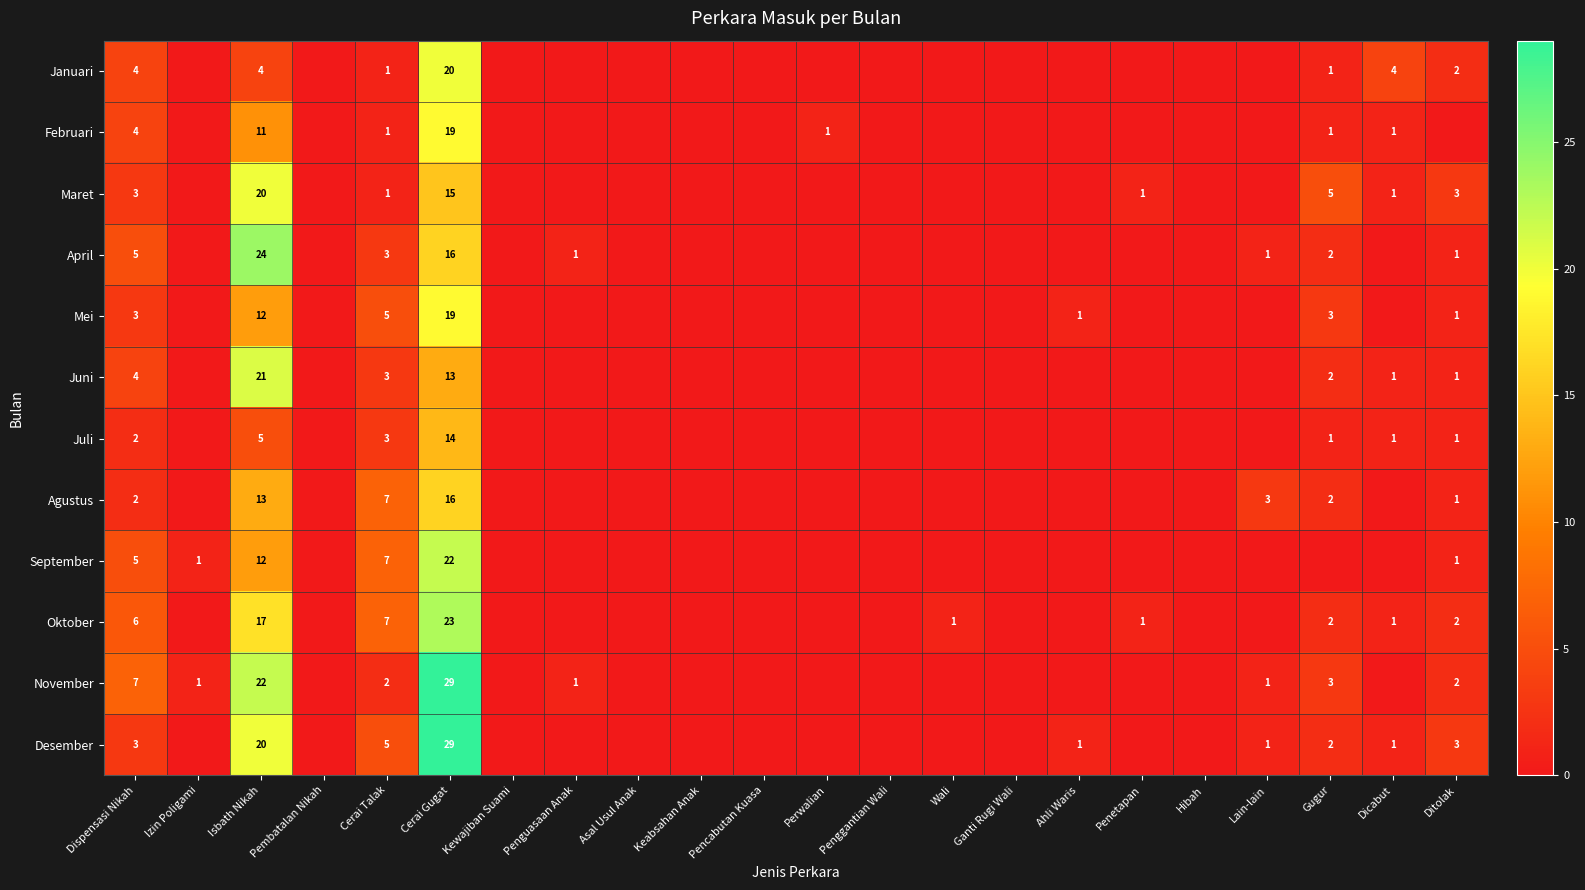

Is it true that Oktober equals 2 at Gugur?

True